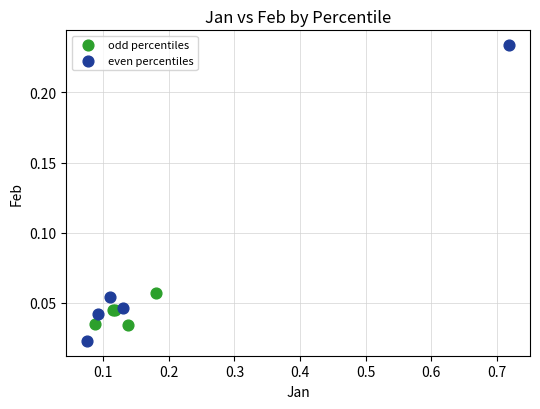

Which series has the widest spread of Y values?

even percentiles